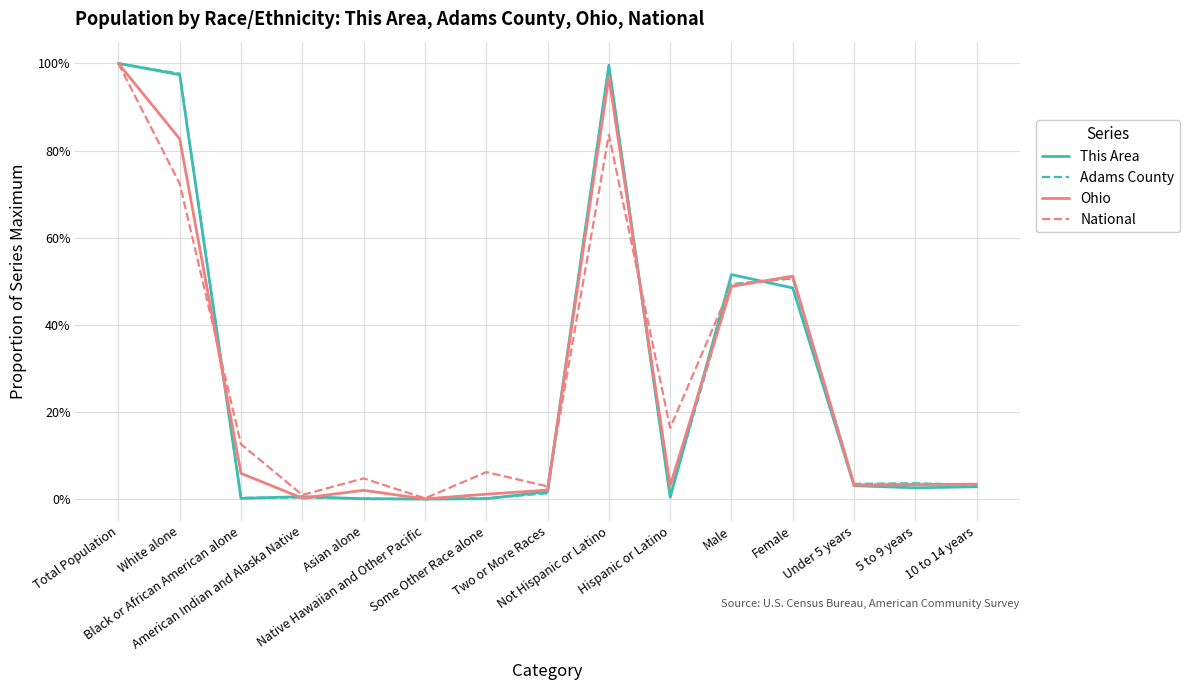

True or false: Ohio has more than 0 points higher than both neighbors.

True